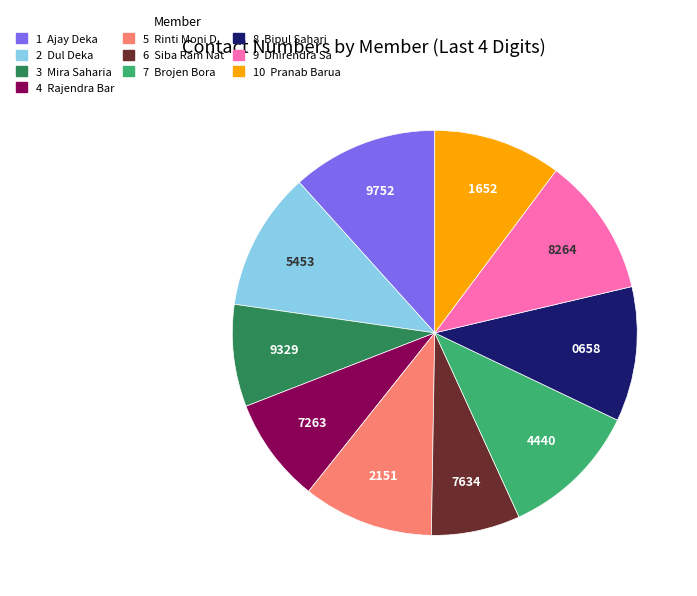

Is there any slice that represents more than half of the pie?

No